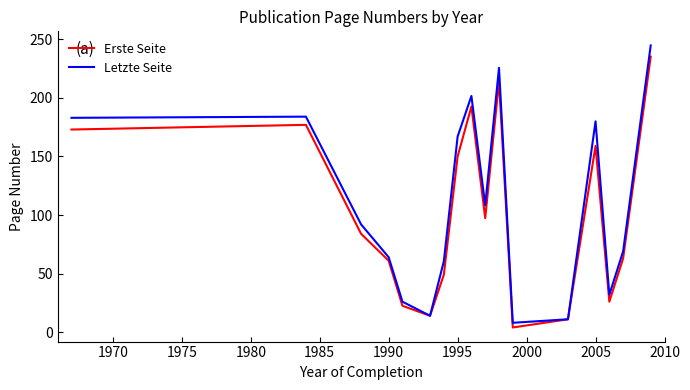

What is the greatest value displayed?

244.8